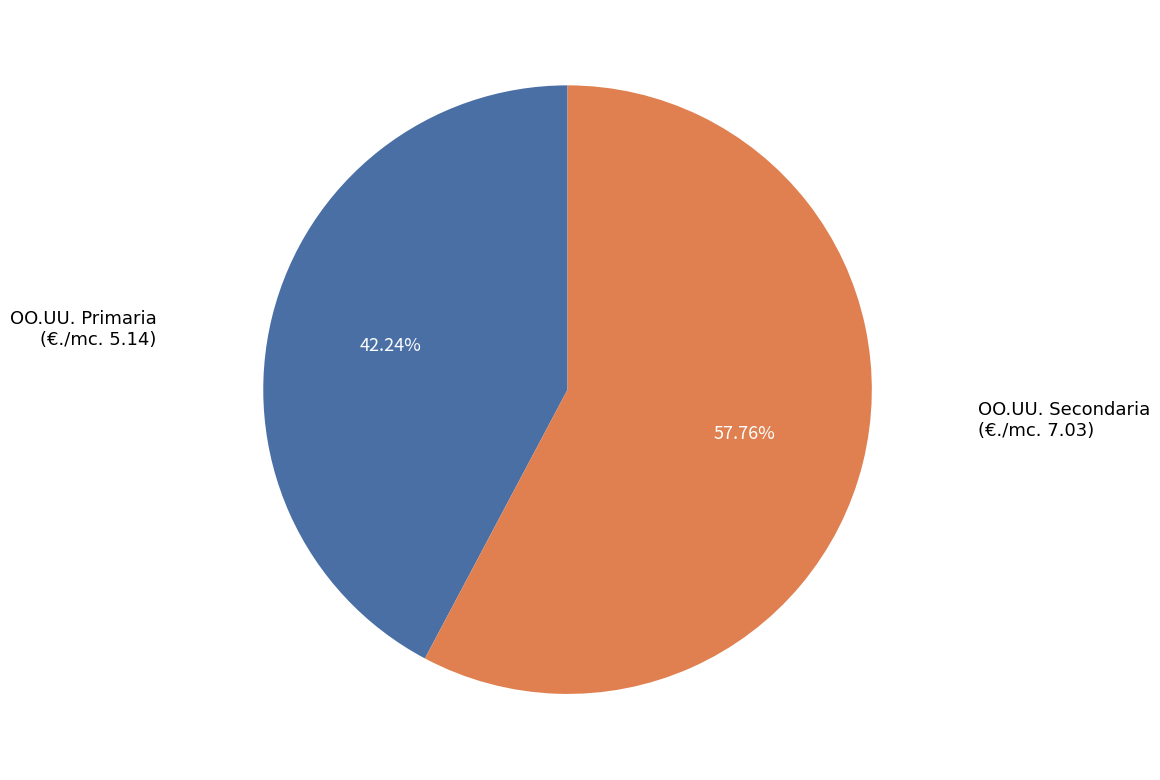

Is there a majority slice in this chart?

Yes